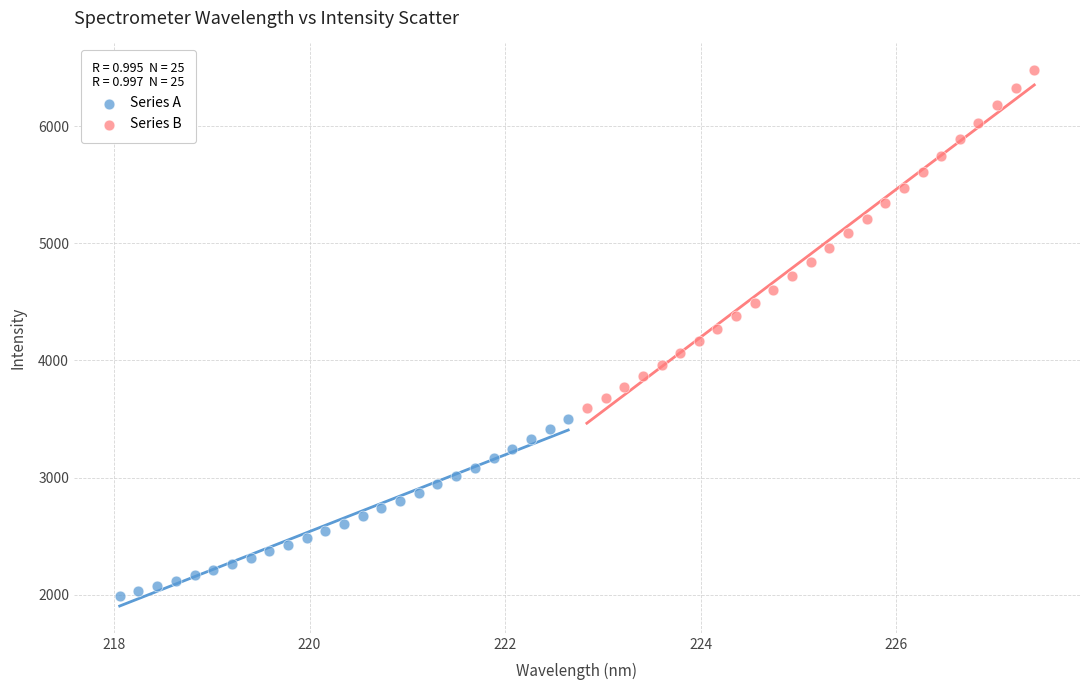

Which series contains the highest Y value?

Series B